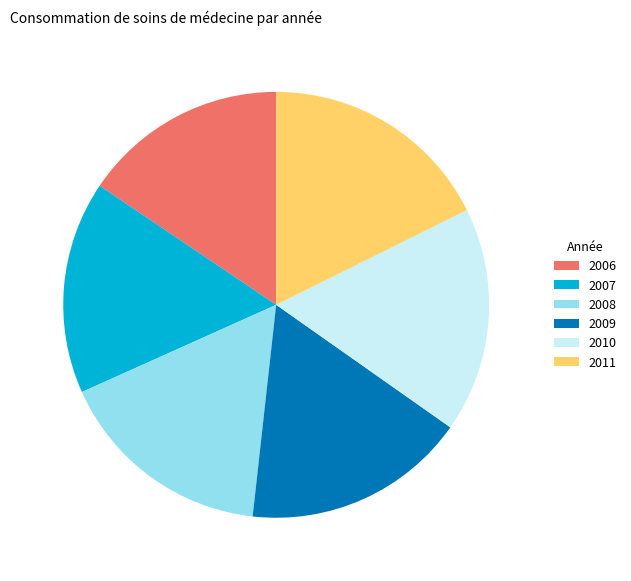

What is the ratio of the value at 2006 to the value at 2010?

0.9